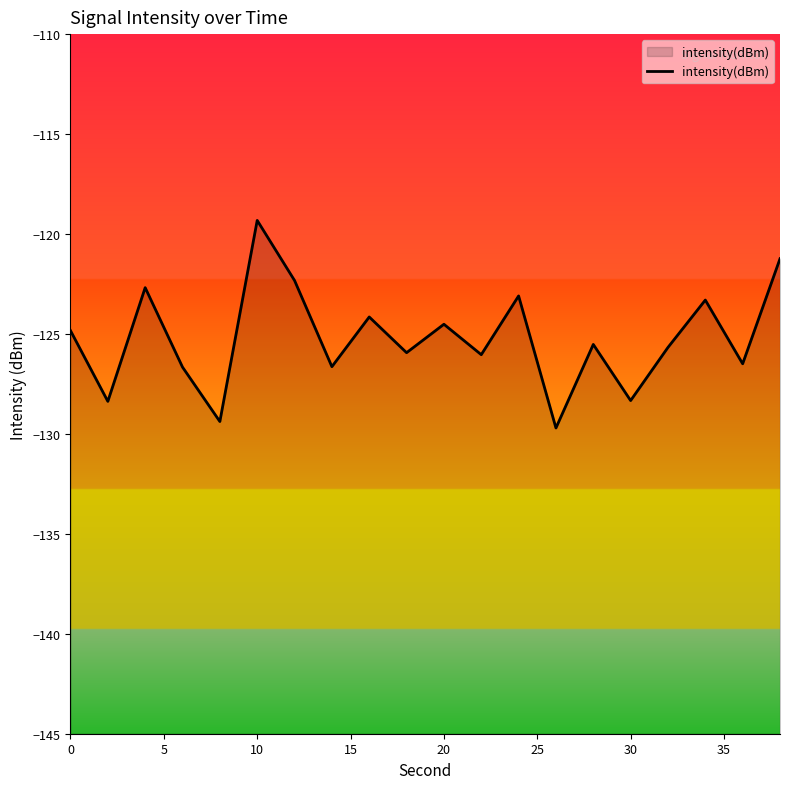

How many data points are less than -125?

11